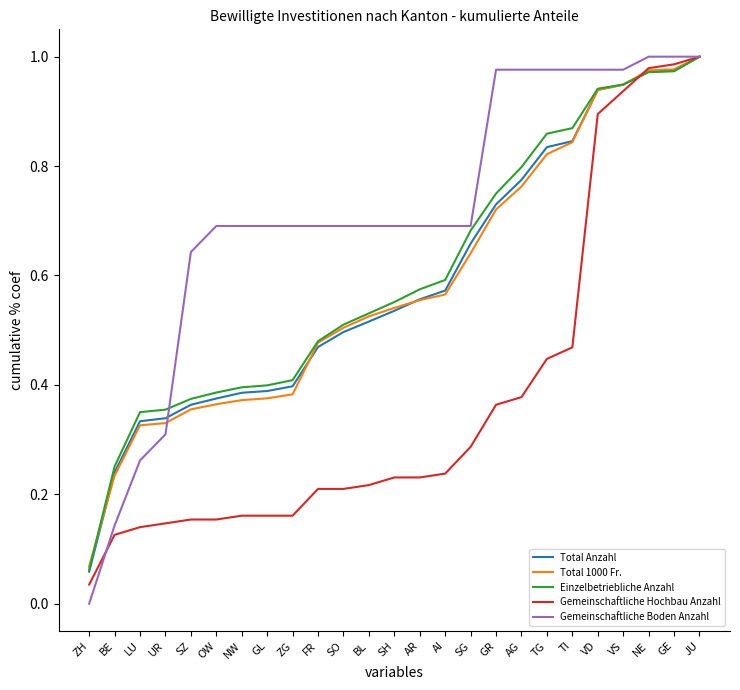

Which series changed the most between UR and AG?

Gemeinschaftliche Boden Anzahl